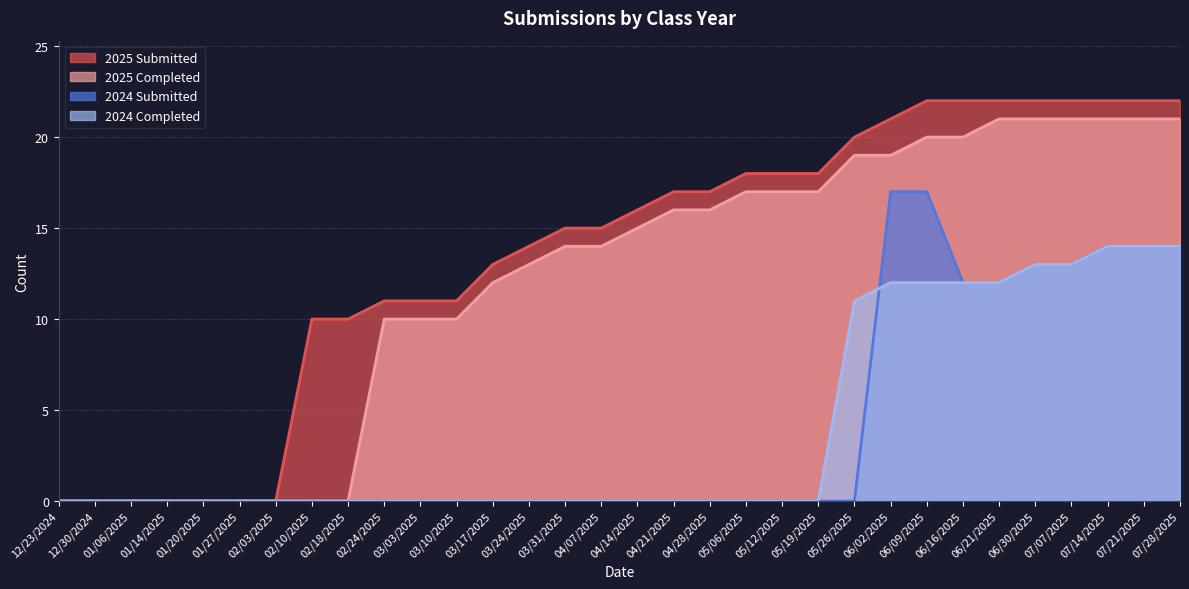

How many lines are shown in the chart?

4